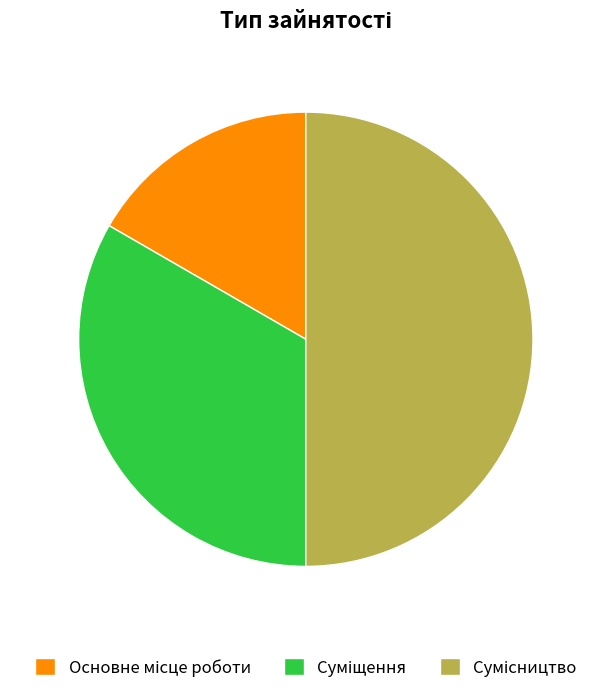

What percentage is NOT represented by Сумісництво?

50.0%